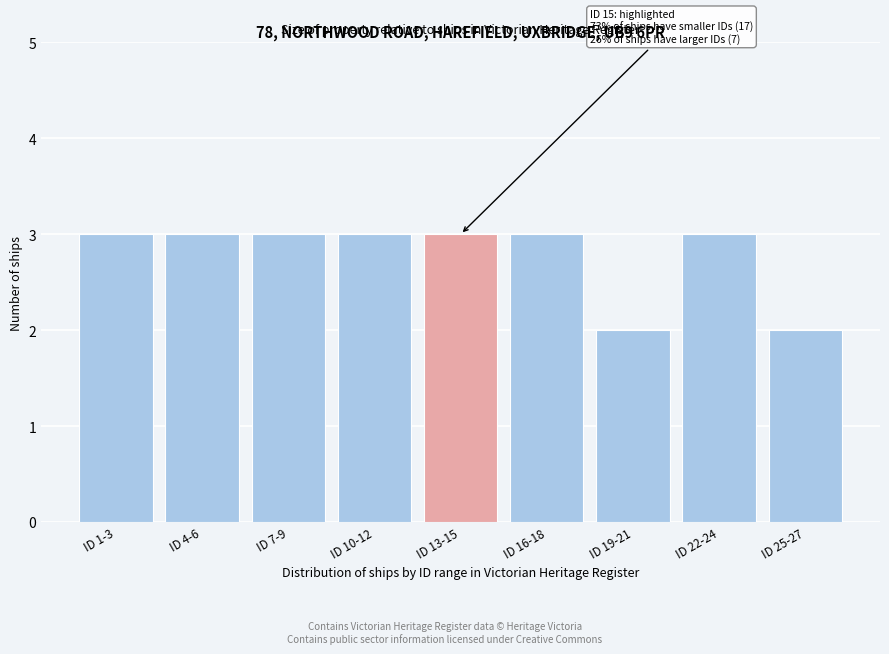

Reading left to right, what are all the values shown in this chart?

3	3	3	3	3	3	2	3	2